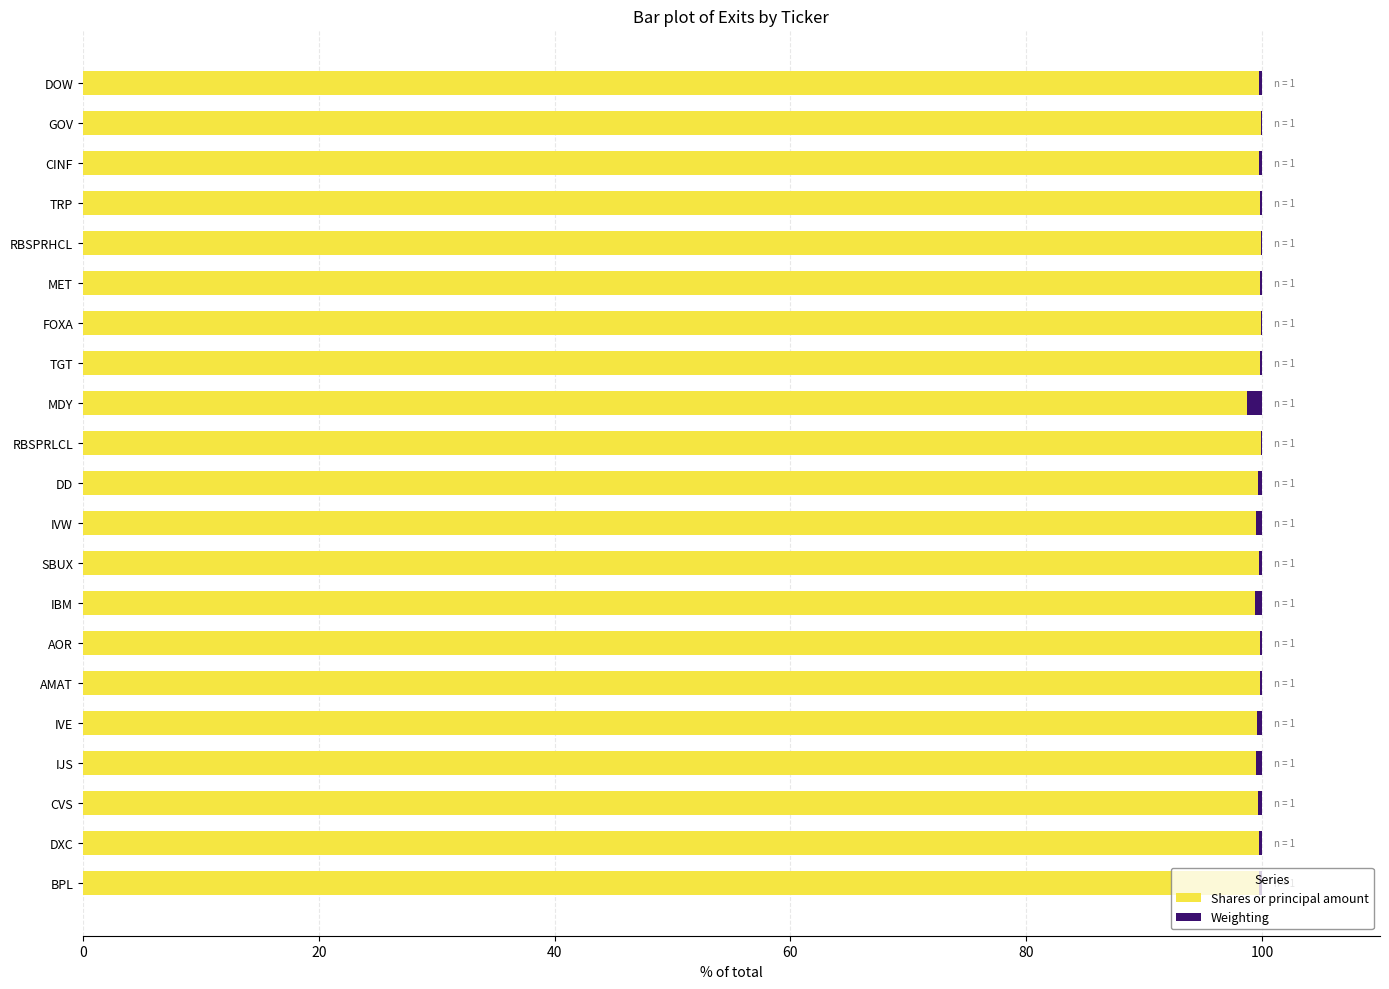

Is it true that Shares or principal amount equals 66.9 at IVE?

False